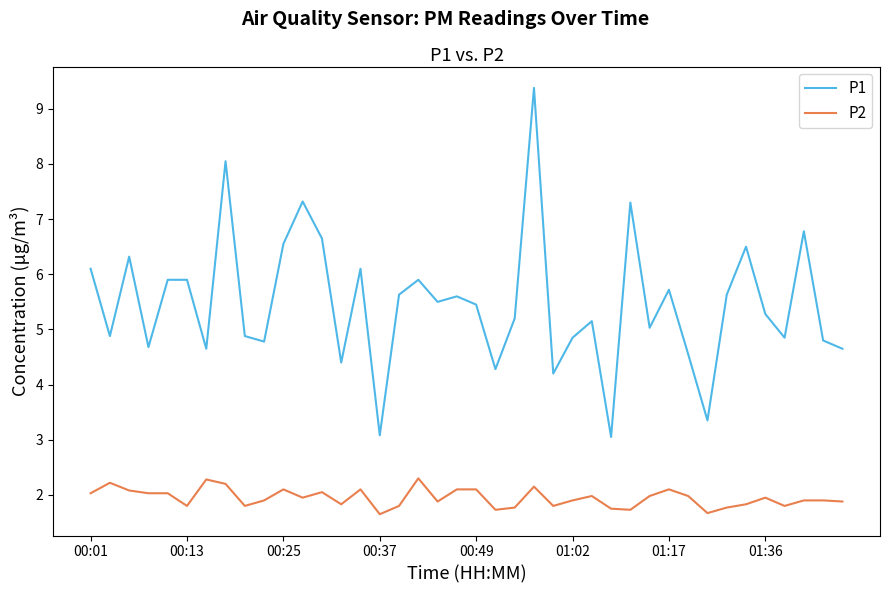

What is the difference between the maximum and minimum values in the P1 series?

6.3